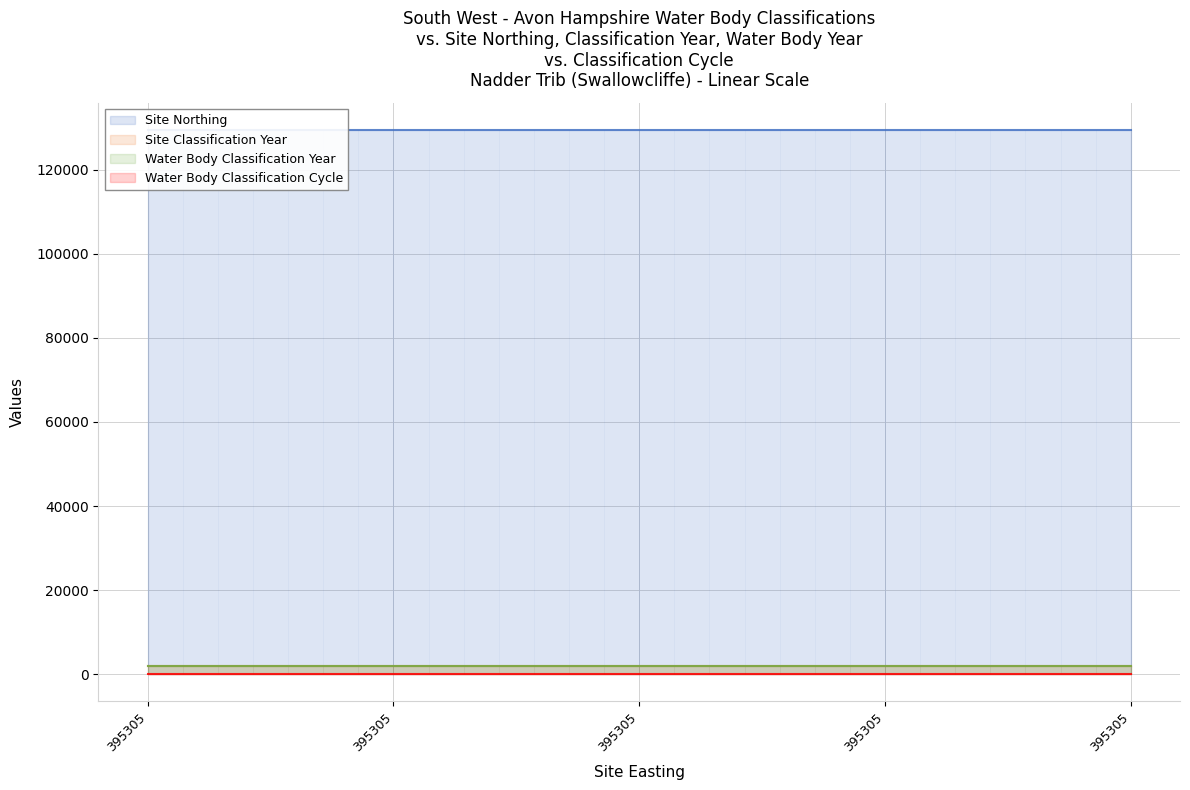

Which category has the highest value in the Water Body Classification Cycle series?

395305